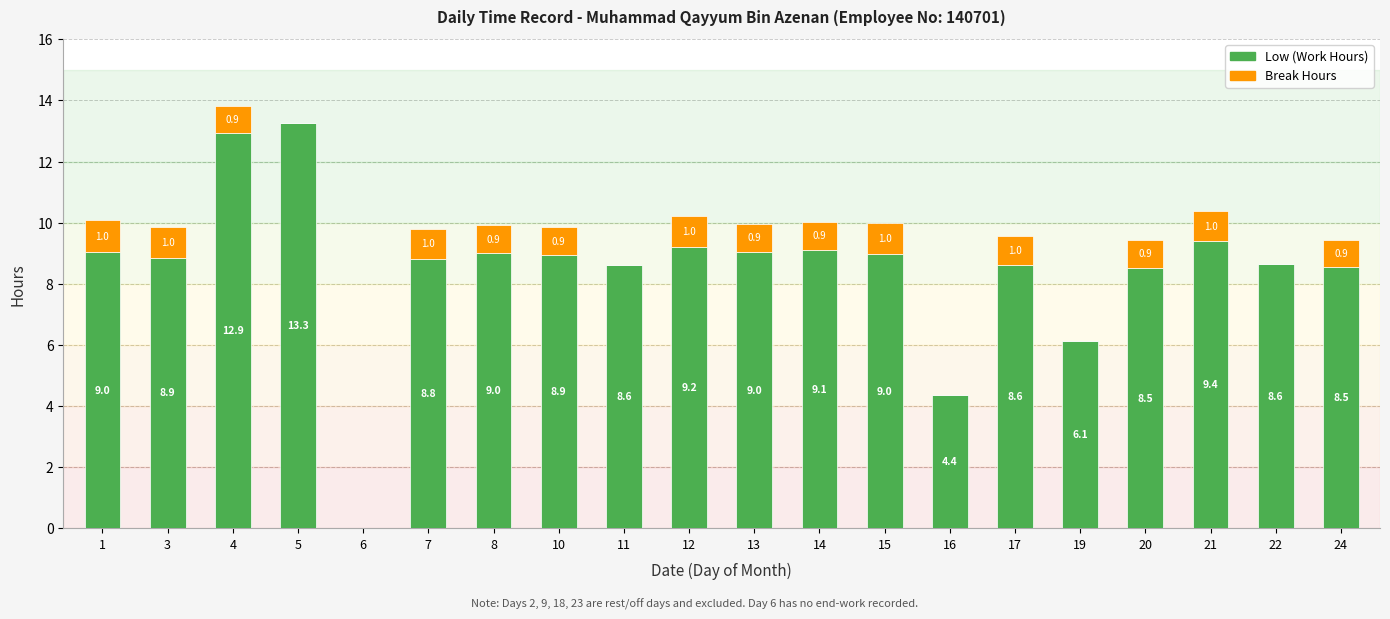

At which category is the sum across all series the highest?

4